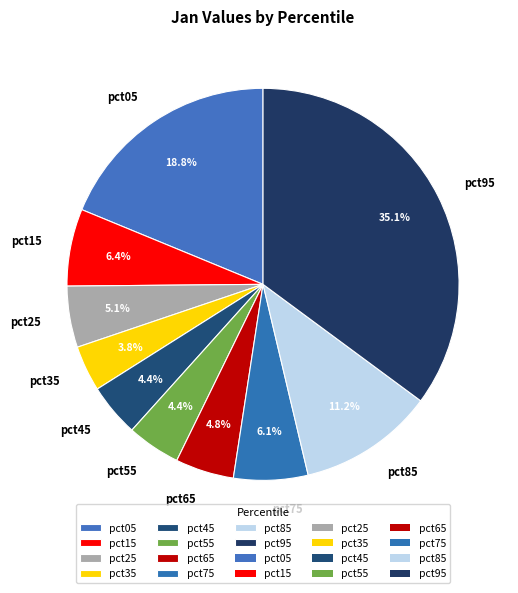

To the nearest percent, what is the difference between the pct15 and pct35 slice percentages?

3%